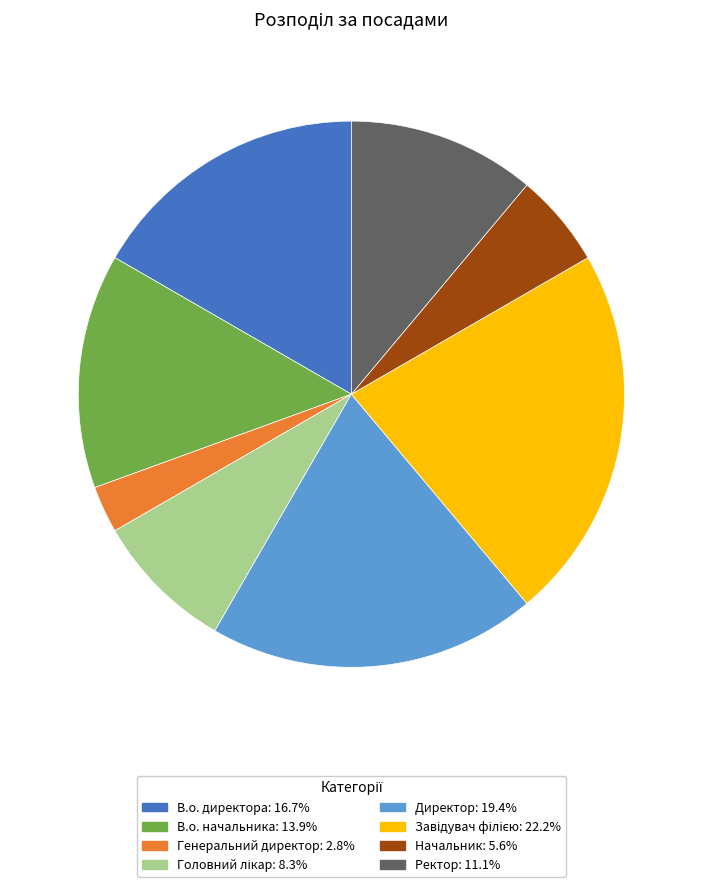

Is there any slice that represents more than half of the pie?

No